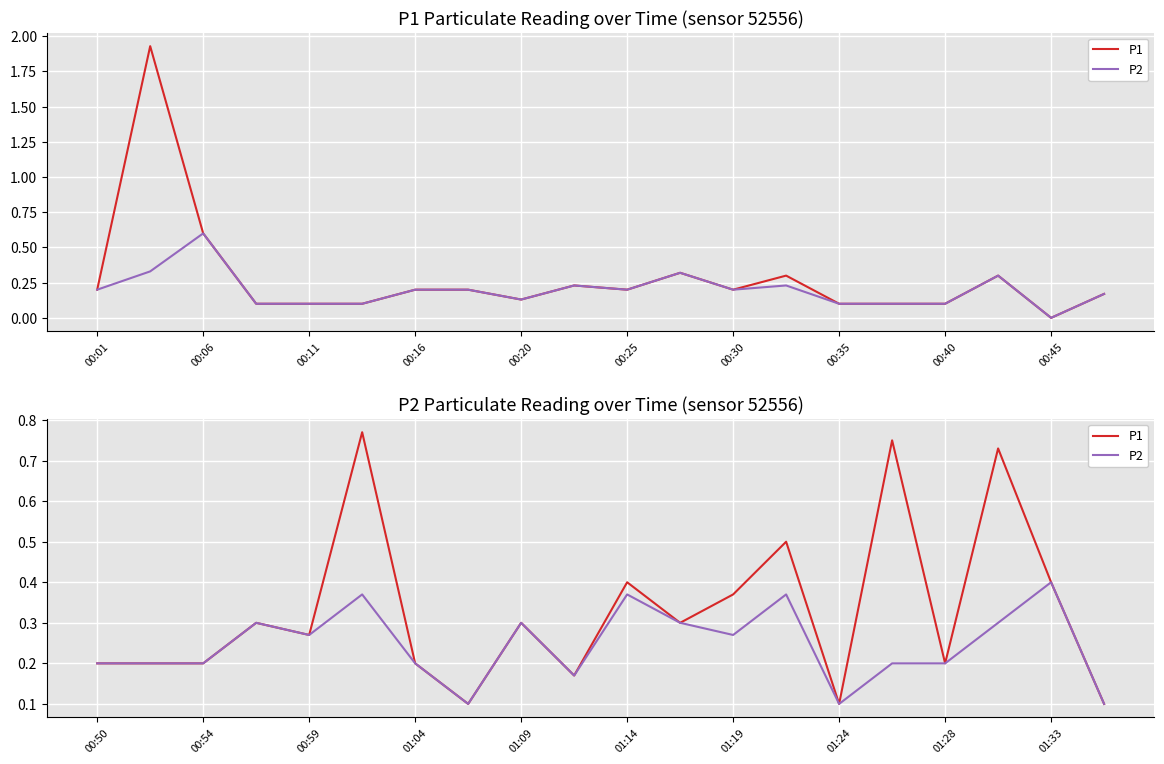

How many series are shown in this chart?

2